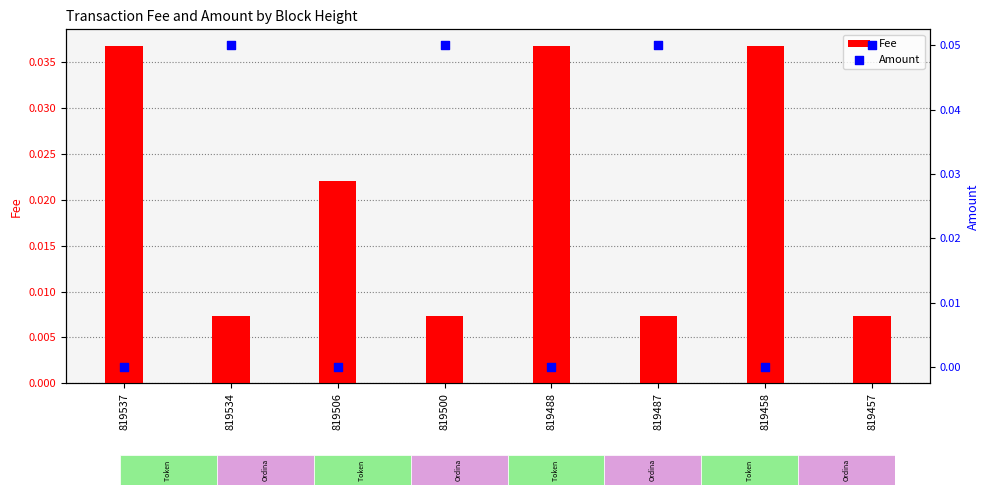

Which series has the largest total across all categories?

Amount